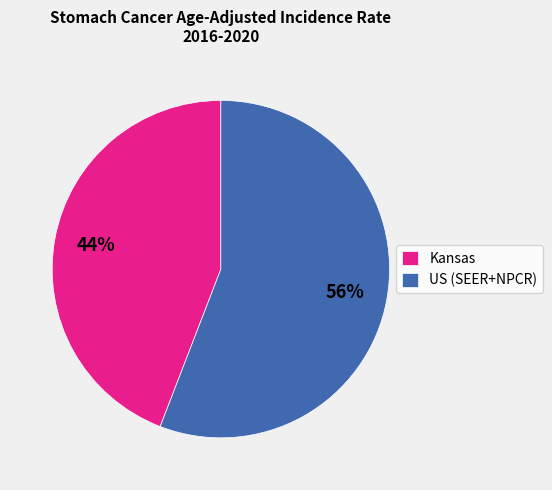

Is there a majority slice in this chart?

Yes